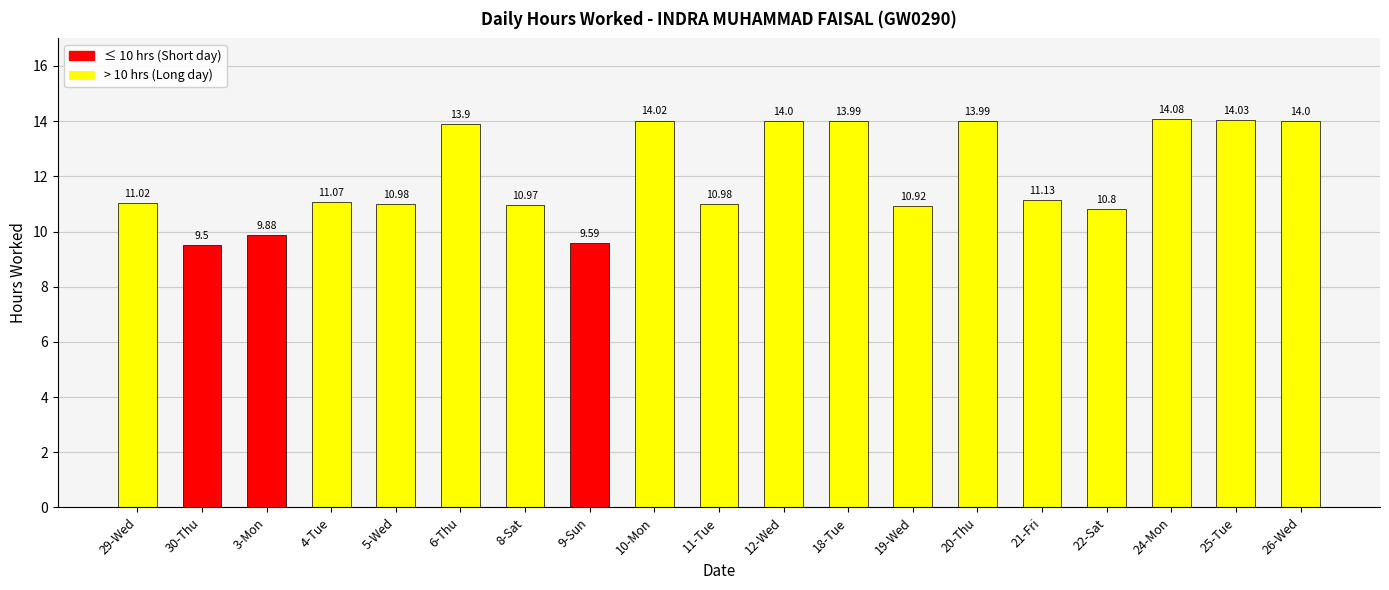

True or false: the data shows 21.9 at 24-Mon.

False